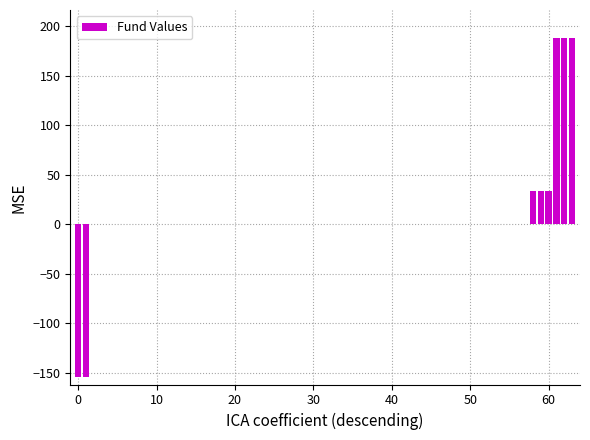

What is the sum of all values?

356.0